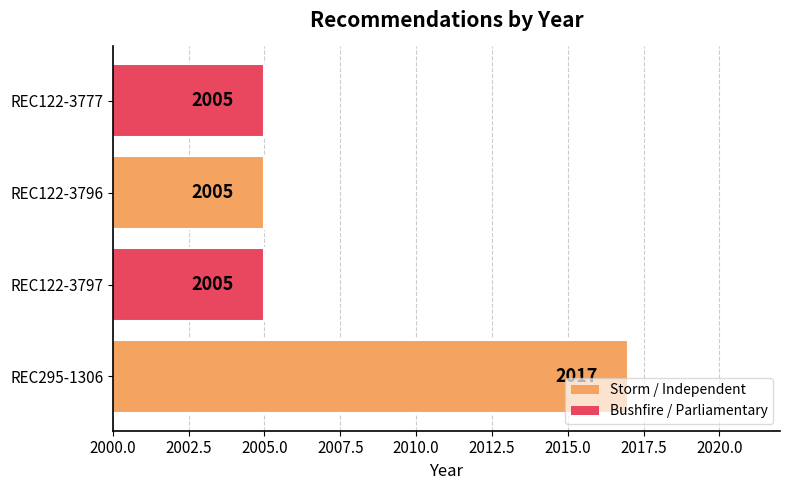

What is the minimum value shown in the chart?

2005